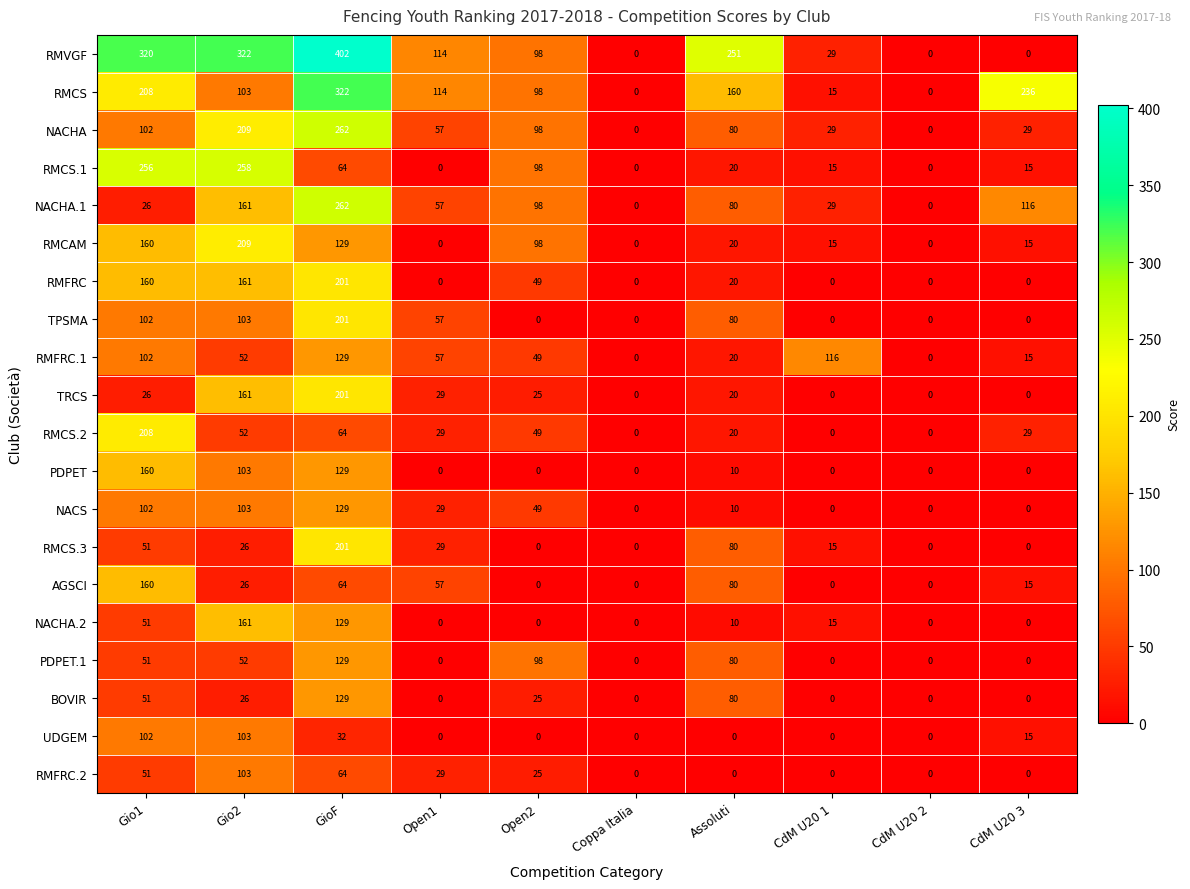

How many distinct data groups are displayed?

20